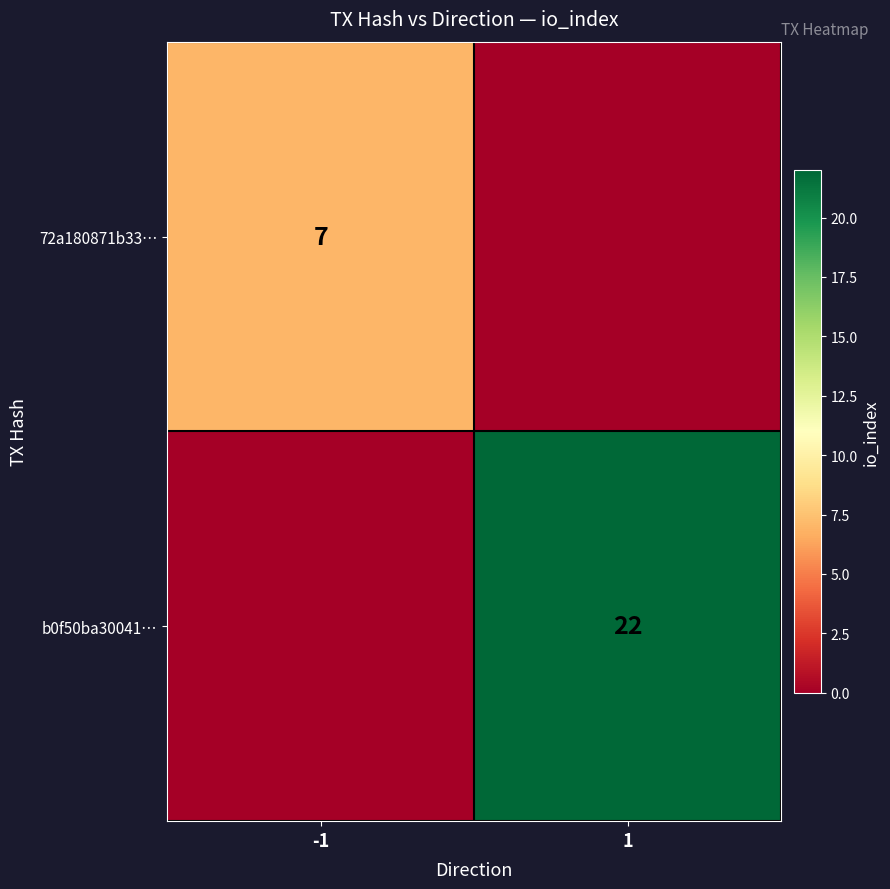

What is the greatest value displayed?

22